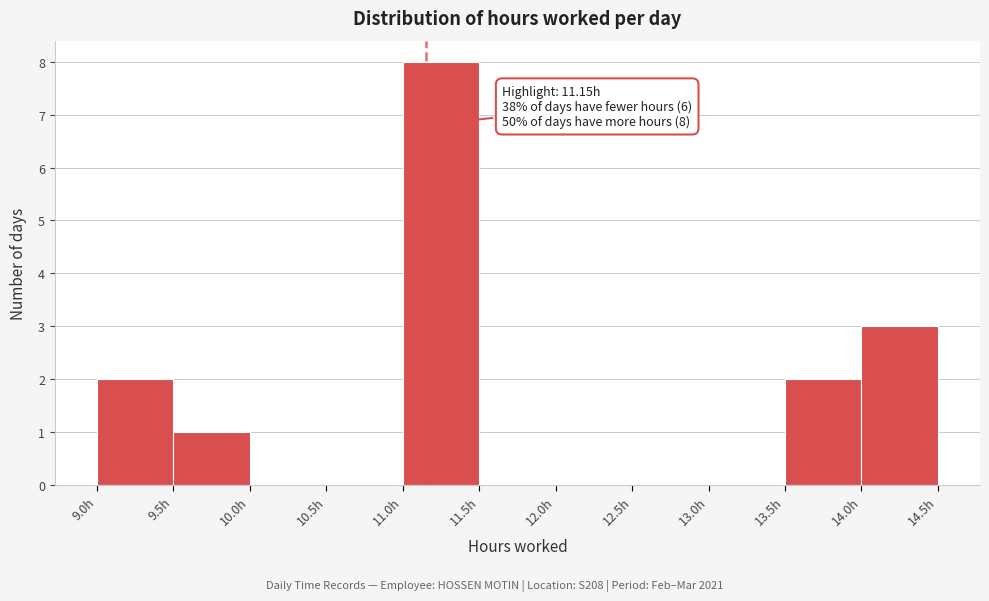

Over which range of the x-axis is the bar tallest?

11.0 to 11.5